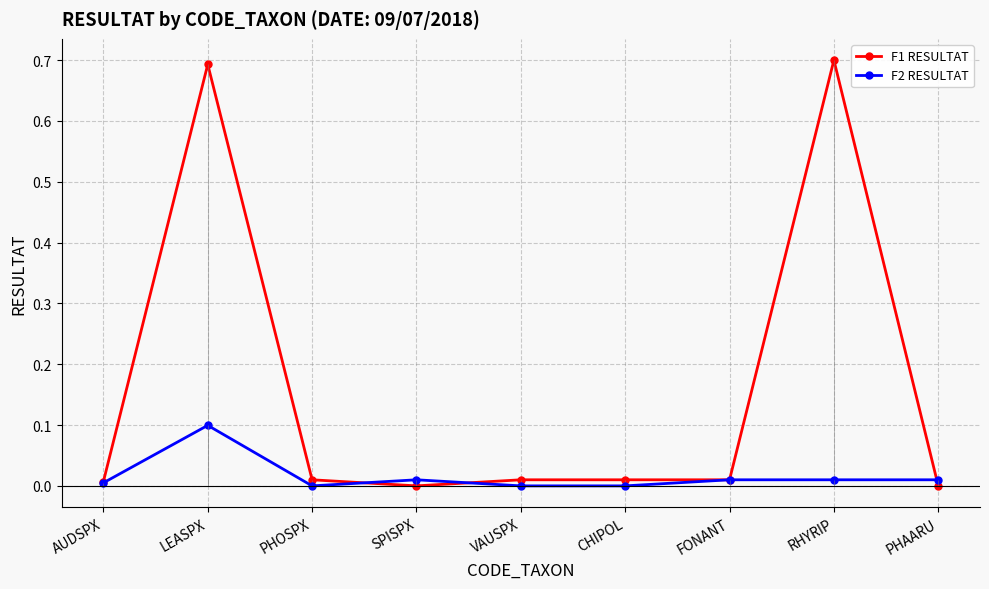

Is the value of F1 RESULTAT at VAUSPX greater than the value of F2 RESULTAT at LEASPX?

No